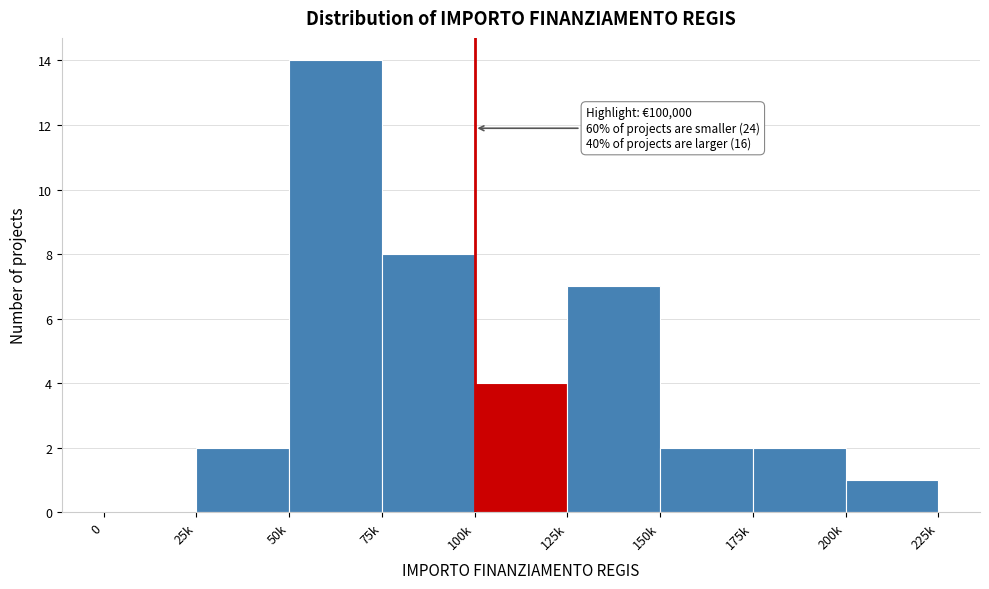

Reading left to right, list all the values displayed in this chart.

0=0	25k=2	50k=14	75k=8	100k=4	125k=7	150k=2	175k=2	200k=1